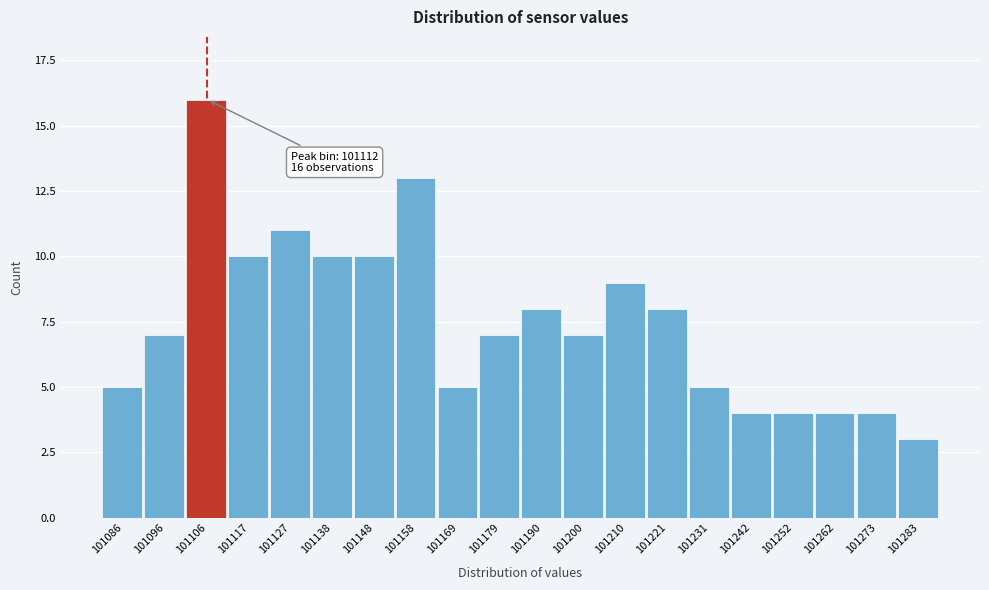

Reading left to right, what are all the values shown in this chart?

101086=5	101096=7	101106=16	101117=10	101127=11	101138=10	101148=10	101158=13	101169=5	101179=7	101190=8	101200=7	101210=9	101221=8	101231=5	101242=4	101252=4	101262=4	101273=4	101283=3